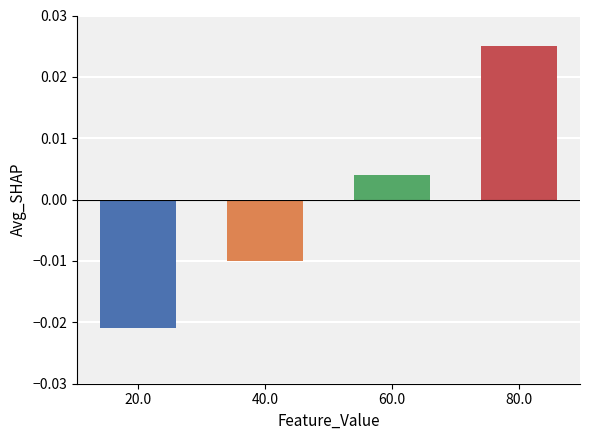

Which has a higher value, 80.0 or 40.0?

80.0